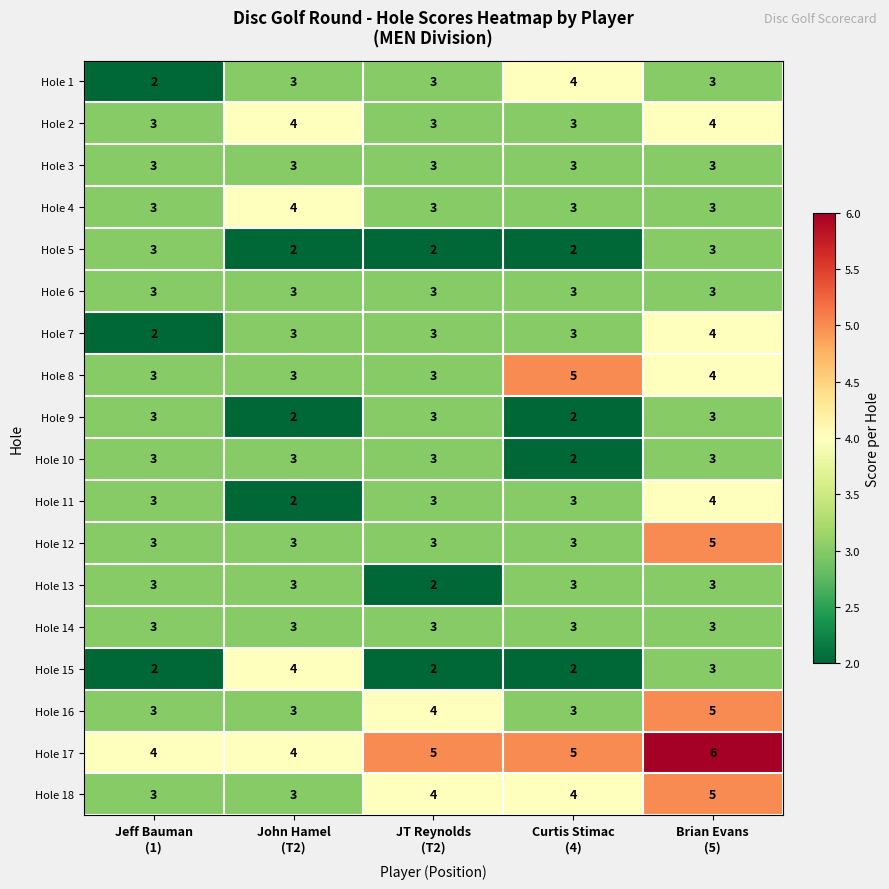

Count the Hole 11 values in the range 3 to 4.

4